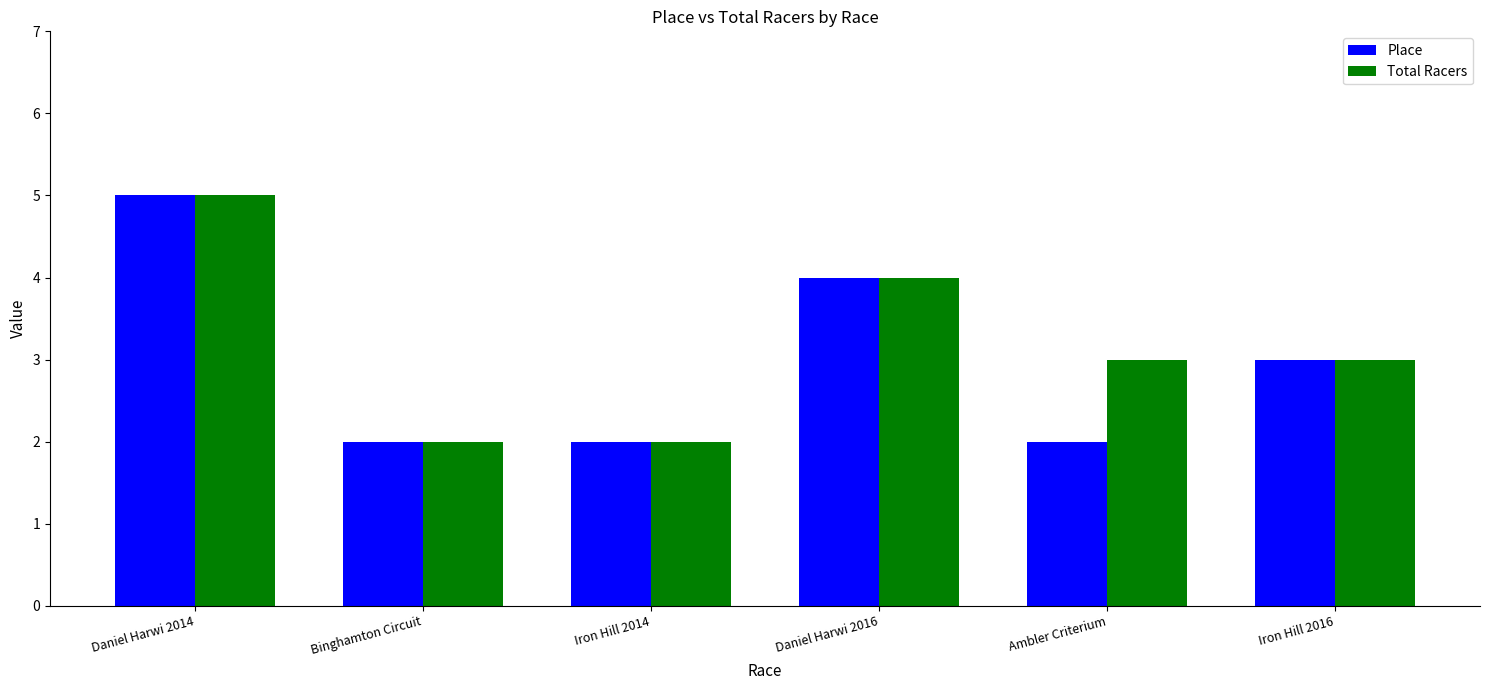

What is the maximum value for Place?

5